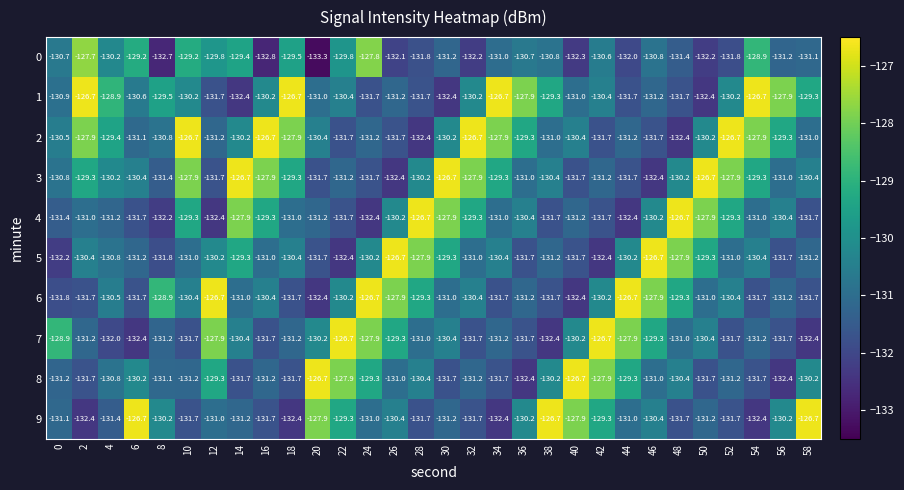

Between 26 and 48, which series saw the biggest shift?

4